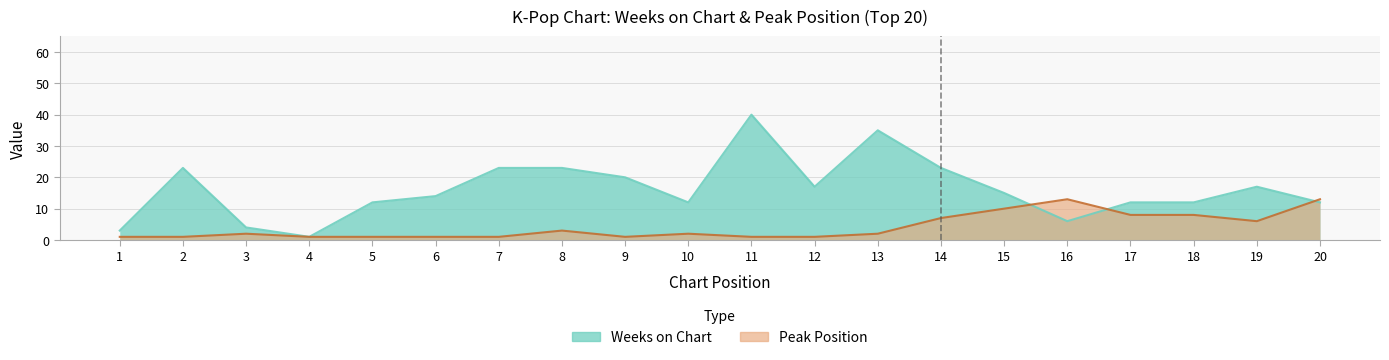

What is the approximate value of Peak Position at 20, to the nearest 5?

15